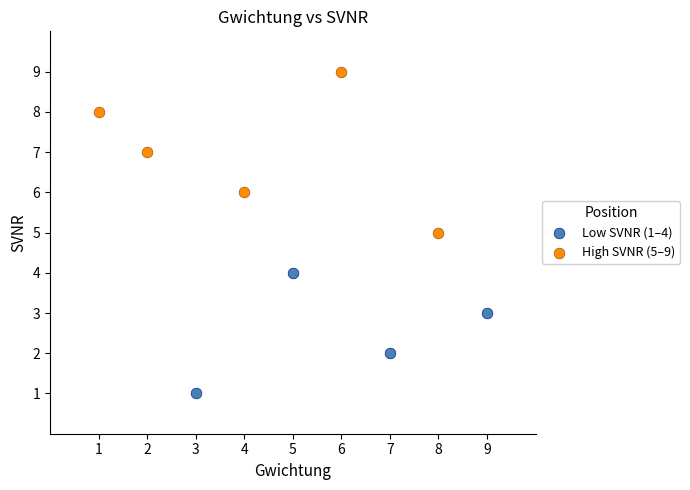

Which series reaches the maximum Y coordinate?

High SVNR (5–9)